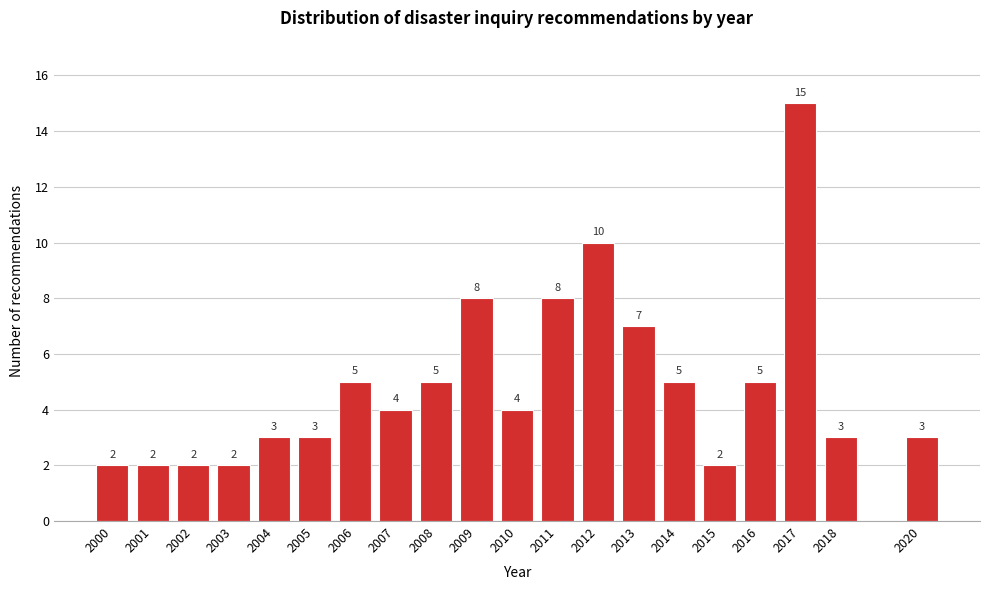

Reading left to right, list all the values displayed in this chart.

2	2	2	2	3	3	5	4	5	8	4	8	10	7	5	2	5	15	3	3